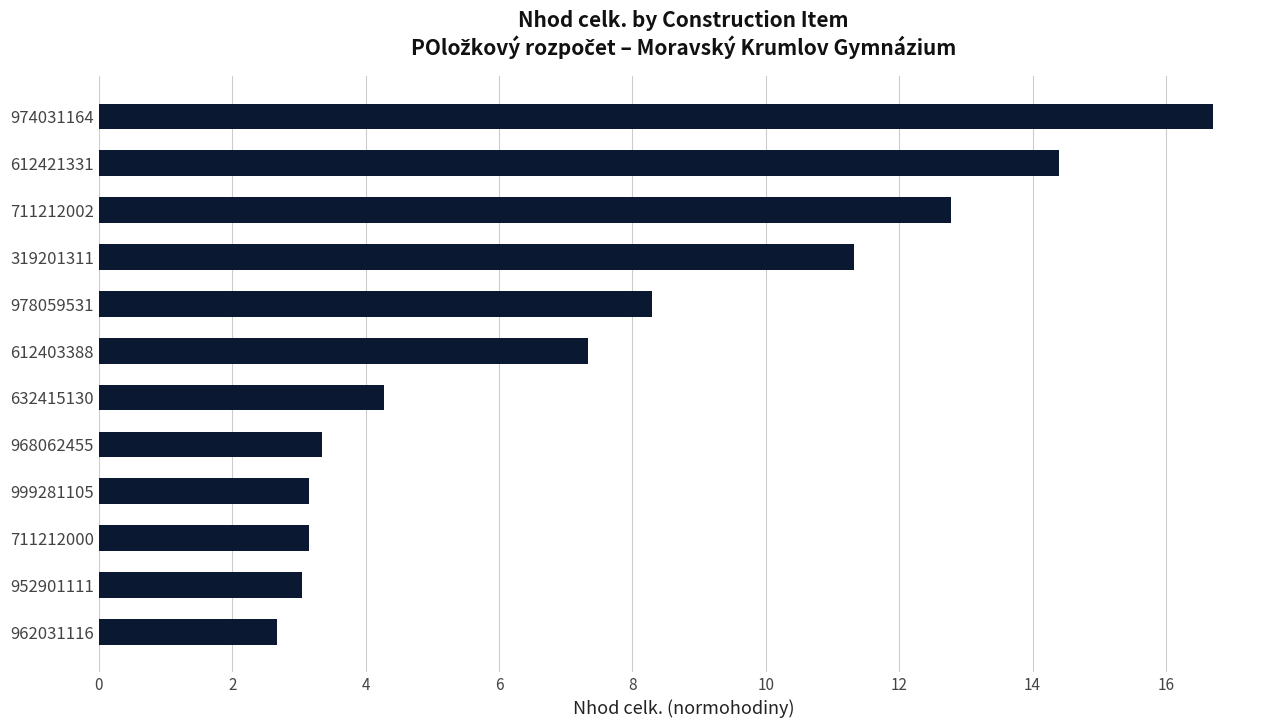

Does the chart contain any negative values?

No